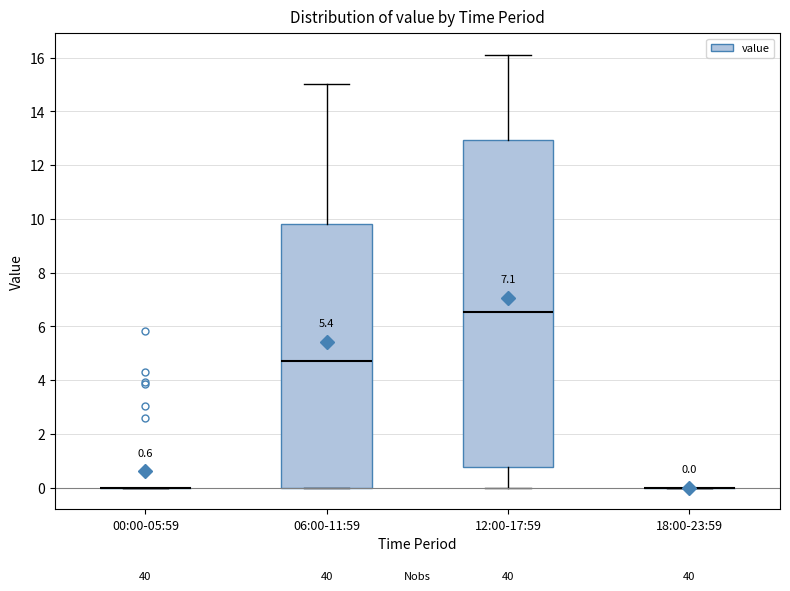

Comparing the boxes themselves (not the whiskers), which one is the tallest?

12:00-17:59